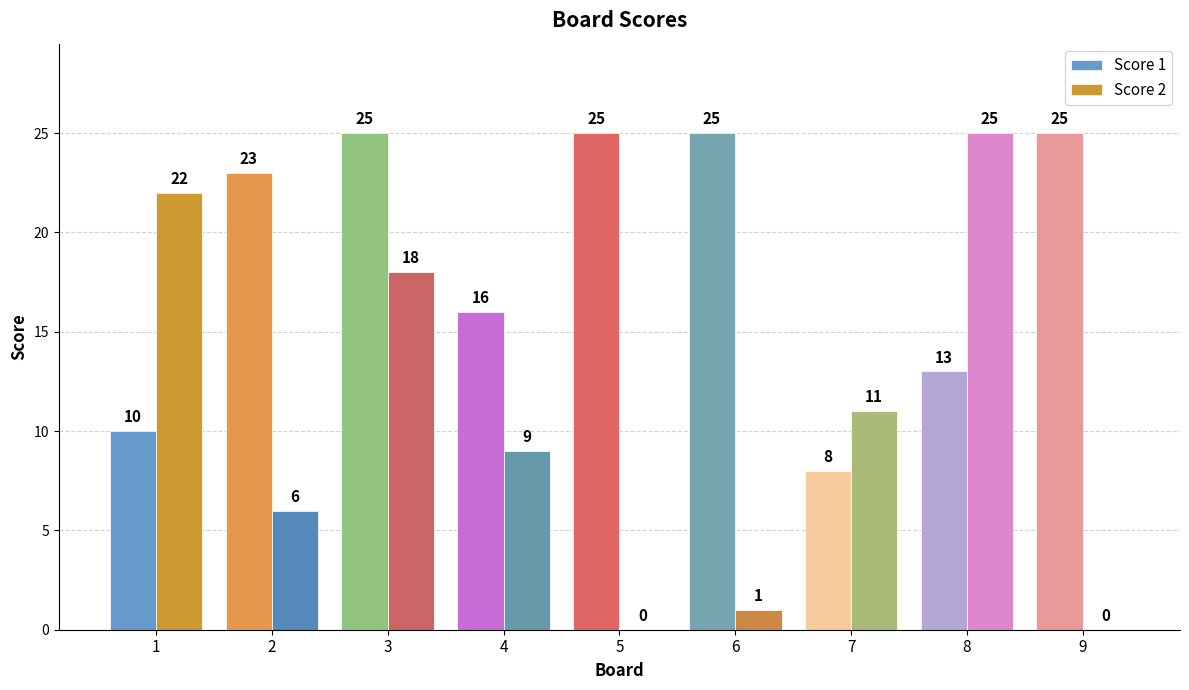

Is the value of Score 2 at 2 greater than the value of Score 1 at 8?

No